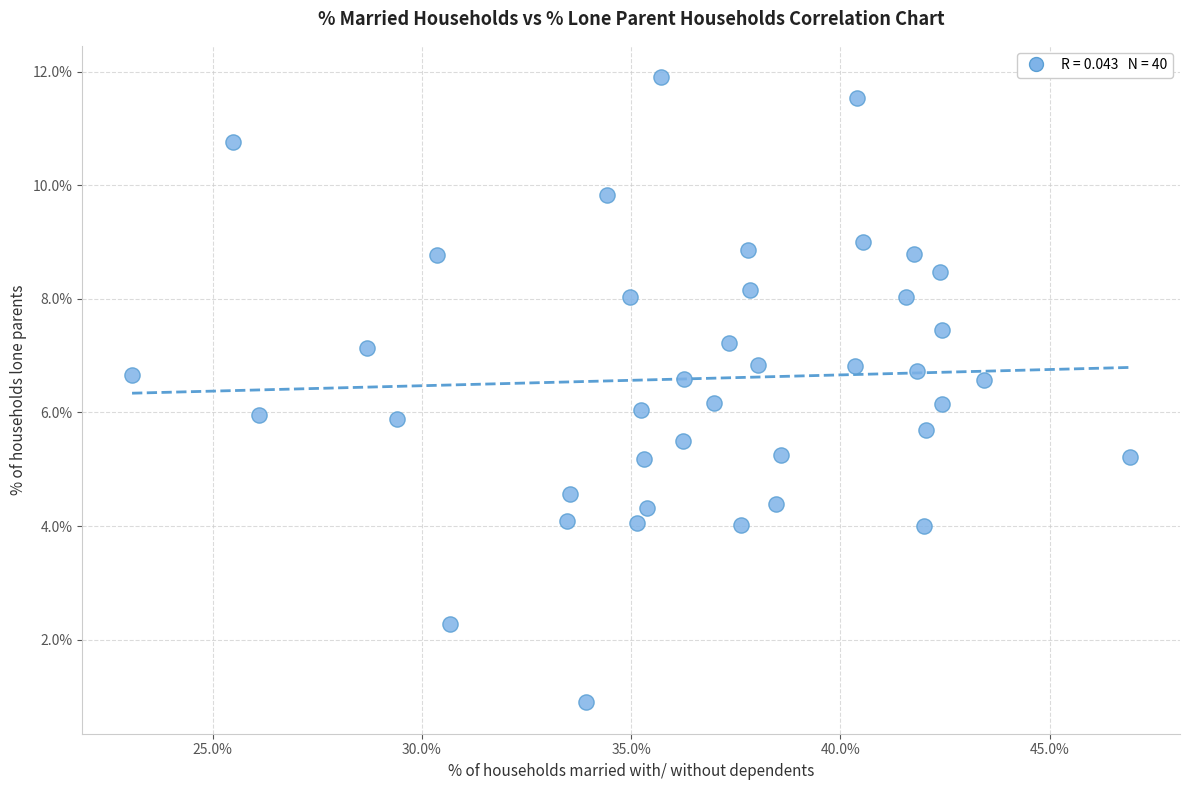

What is the range of X values (max minus min)?

23.8